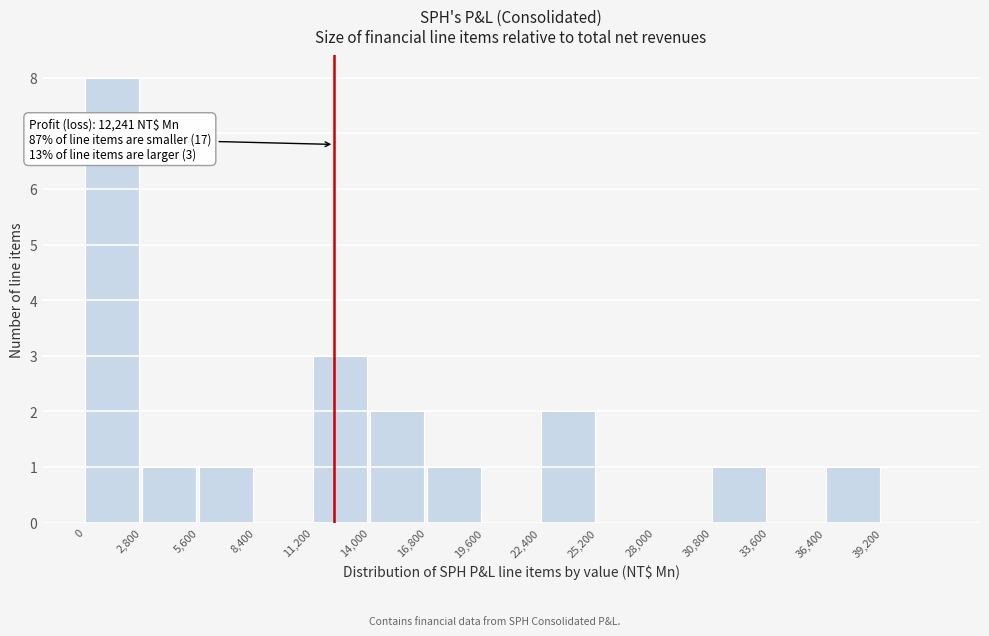

Over which range of the x-axis is the bar tallest?

0 to 2800